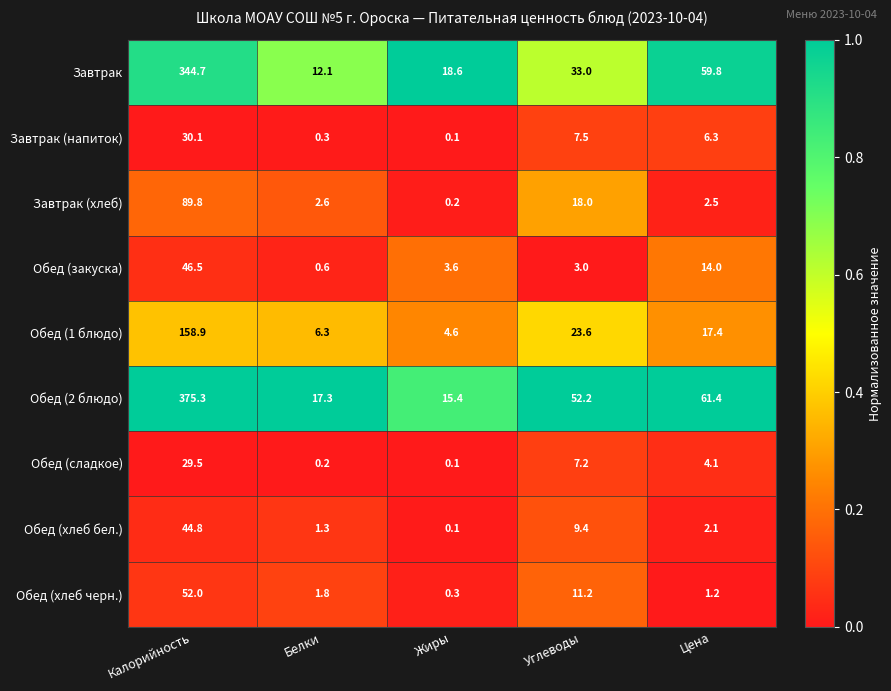

Which series has the largest total across all categories?

Обед (2 блюдо)